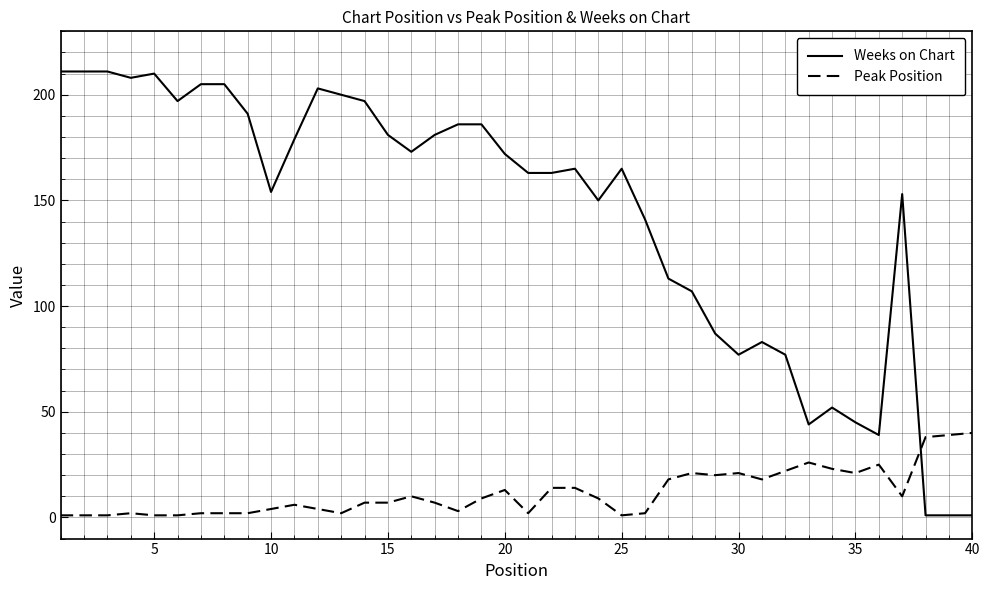

List the series in order of their peak value, highest first.

Weeks on Chart, Peak Position